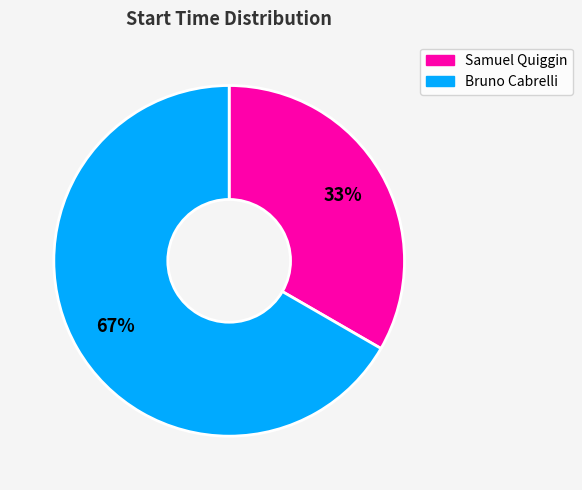

Does any single category account for the majority?

Yes